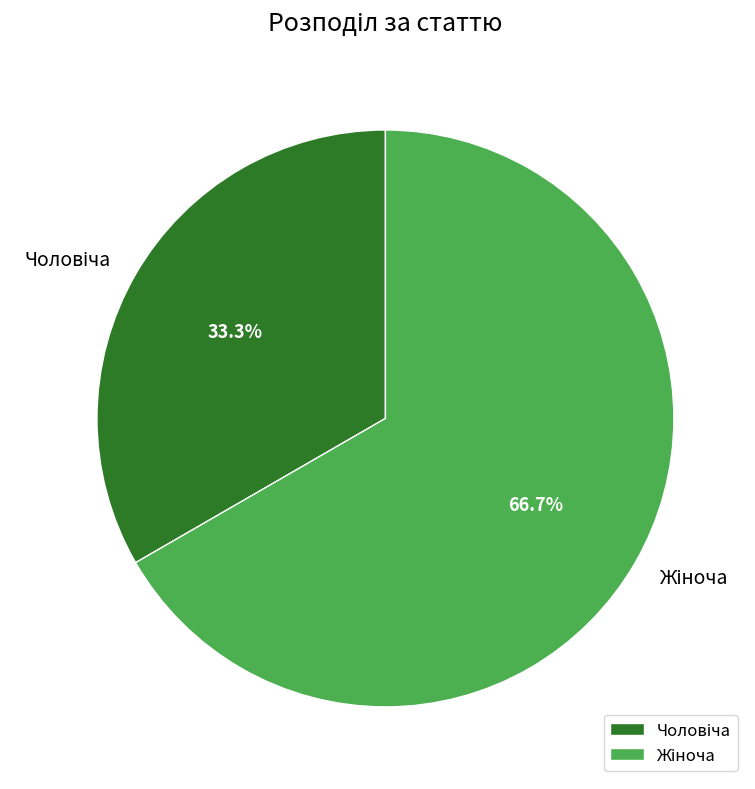

Does any single category account for the majority?

Yes